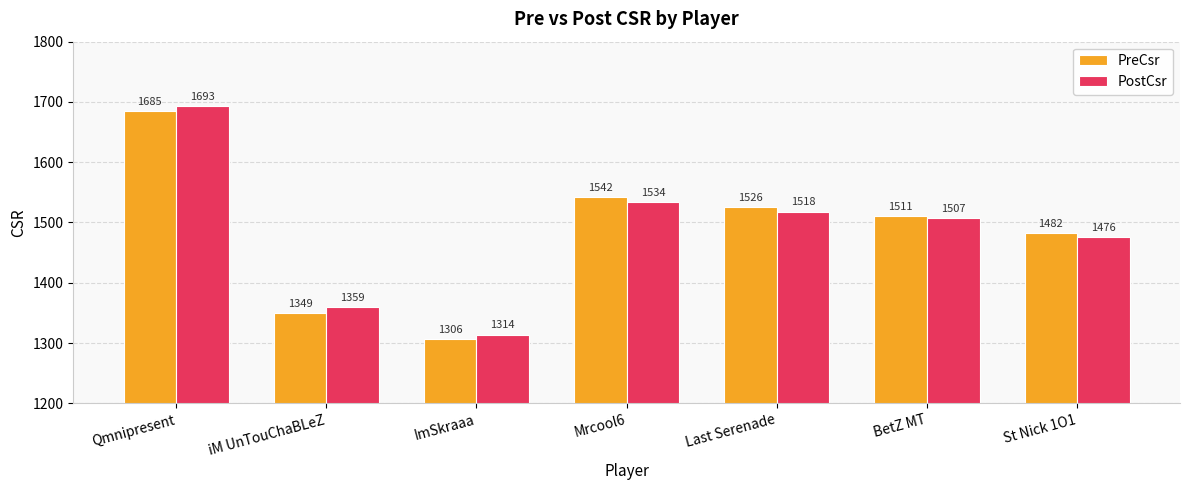

What are all the series names shown in the legend?

PreCsr, PostCsr